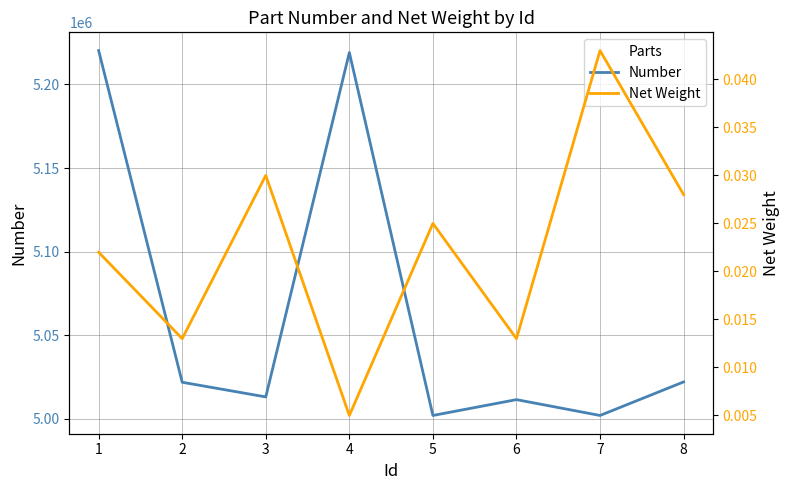

Does the chart have visible grid lines?

Yes